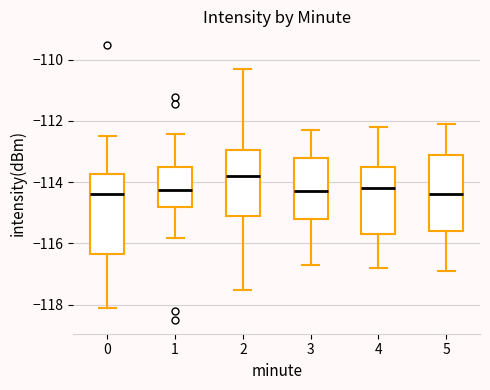

Reading left to right, transcribe this box plot: for each box, give where its median line is, the range the box spans, and where its two whiskers end, as read against the y-axis. The values are not printed on the chart, so give them approximately, as read against the axis.

0: median -114.4, box -116.4 to -113.8, whiskers -118.2 to -112.4
1: median -114.2, box -114.8 to -113.6, whiskers -115.8 to -112.4
2: median -113.8, box -115.0 to -113.0, whiskers -117.6 to -110.2
3: median -114.2, box -115.2 to -113.2, whiskers -116.6 to -112.2
4: median -114.2, box -115.6 to -113.4, whiskers -116.8 to -112.2
5: median -114.4, box -115.6 to -113.0, whiskers -116.8 to -112.0